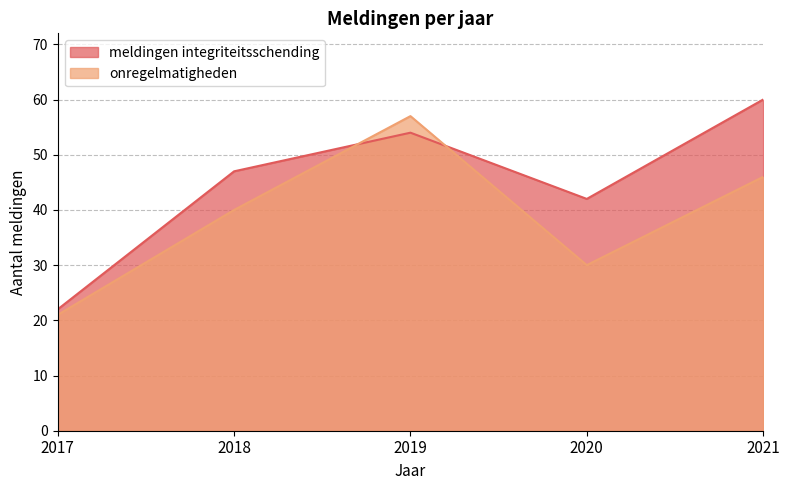

Is it true that meldingen integriteitsschending equals 34 at 2017?

False